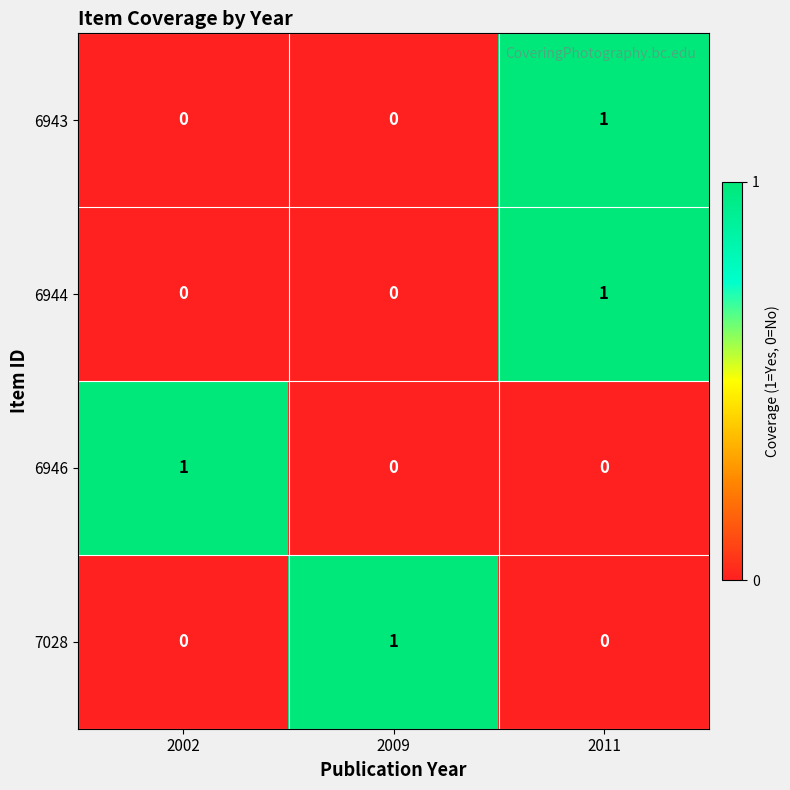

Reading left to right, what are all the values shown in this chart?

6943: 2002=0	2009=0	2011=1
6944: 2002=0	2009=0	2011=1
6946: 2002=1	2009=0	2011=0
7028: 2002=0	2009=1	2011=0